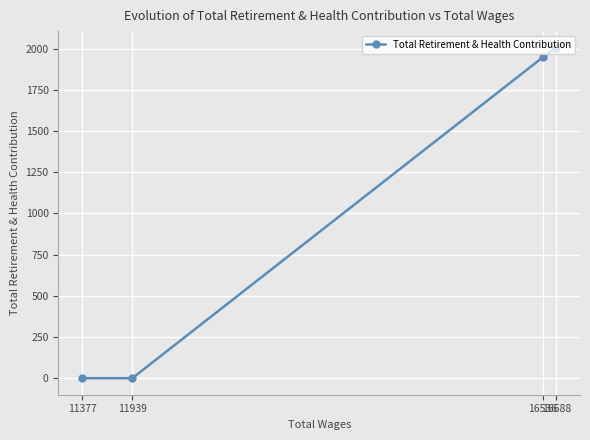

The value at 16688 is 2006. True or false?

True